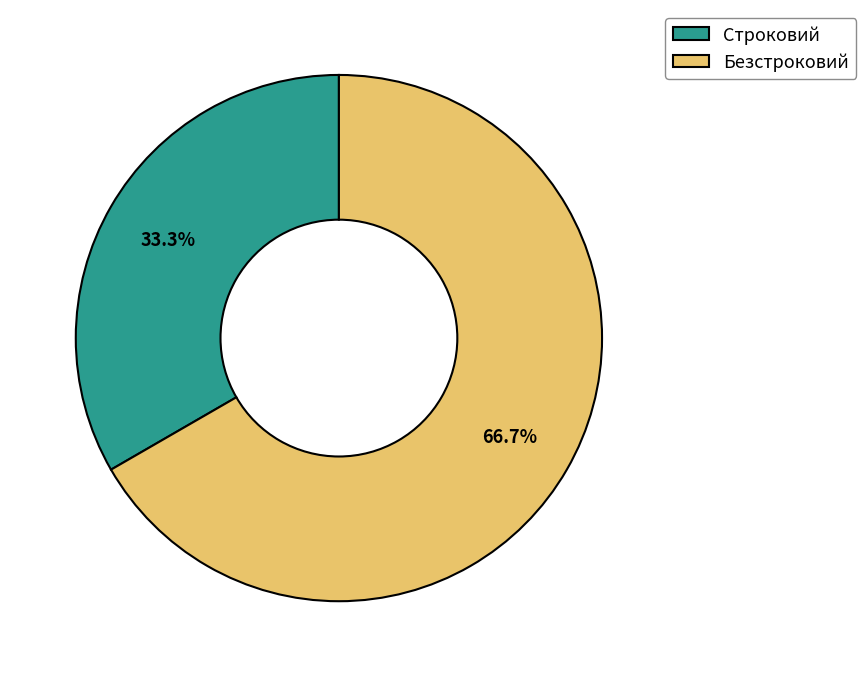

To the nearest percent, what is the combined percentage of Безстроковий and Строковий?

100%